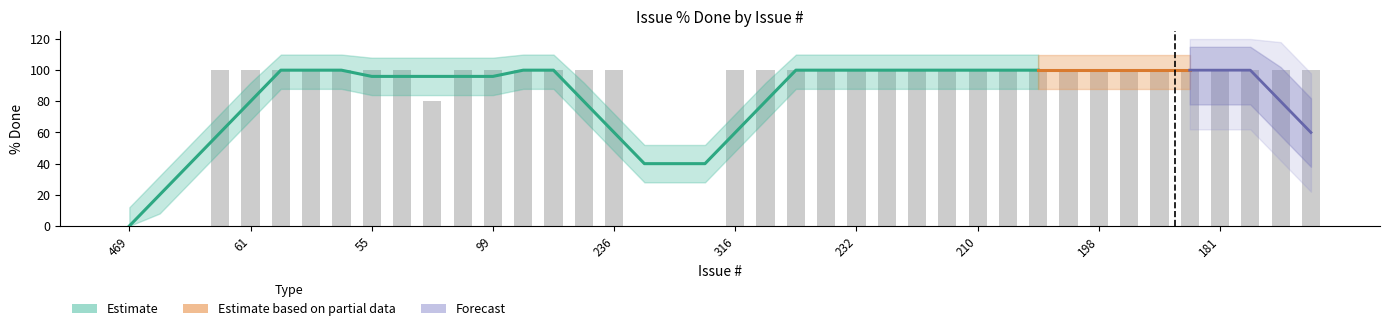

Between 61 and 210, which is larger?

61